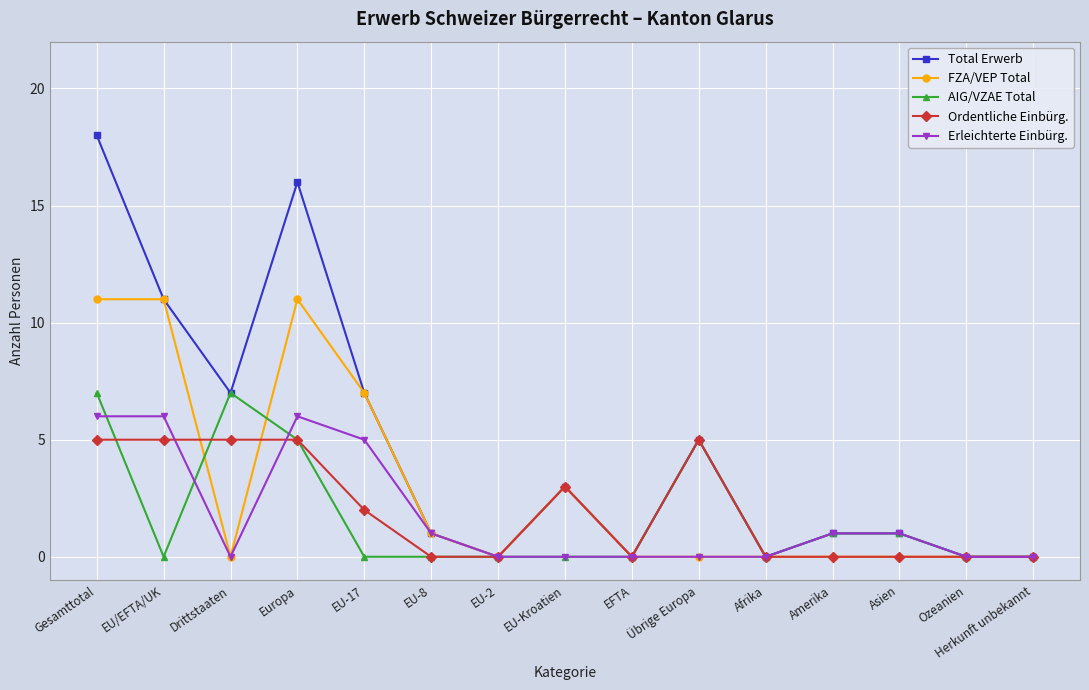

Where do FZA/VEP Total and Ordentliche Einbürg. first cross each other?

EU/EFTA/UK and Drittstaaten